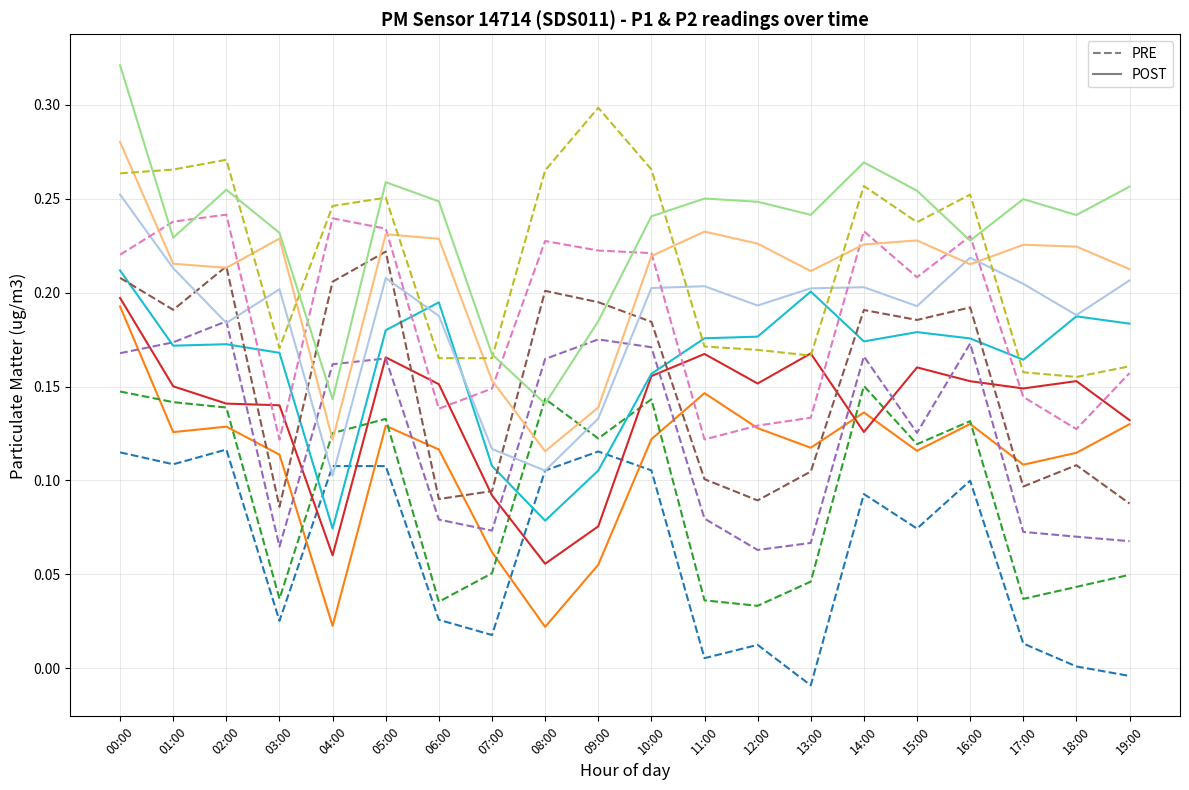

What position from the right is 02:00?

18